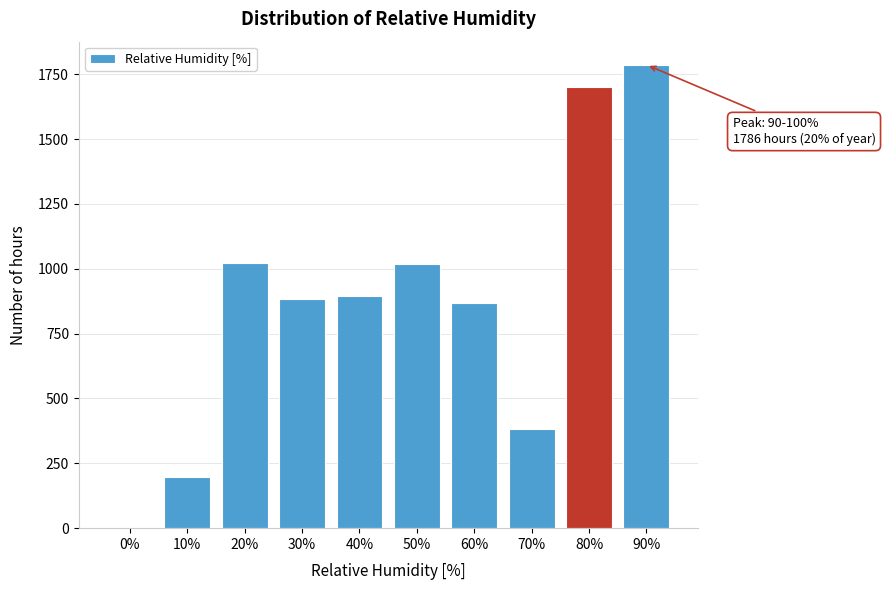

The chart shows a value of 1786 at 90%. True or false?

True